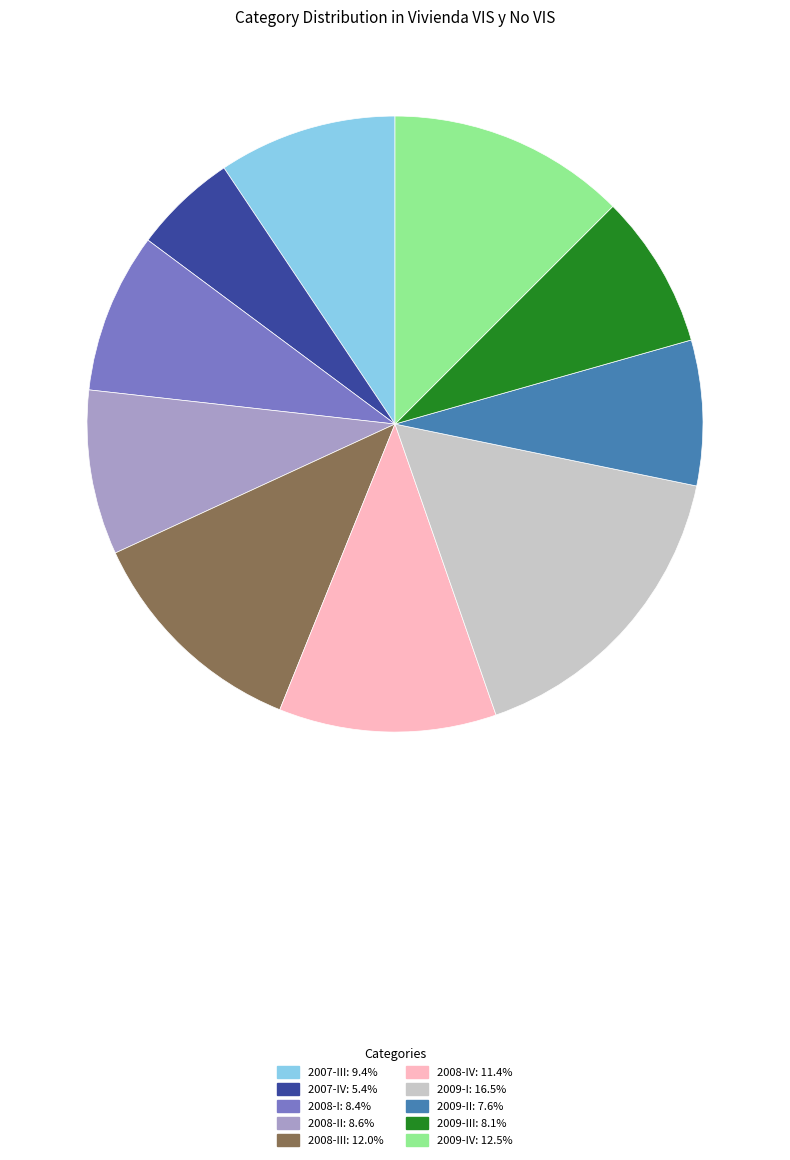

Does any single category account for the majority?

No